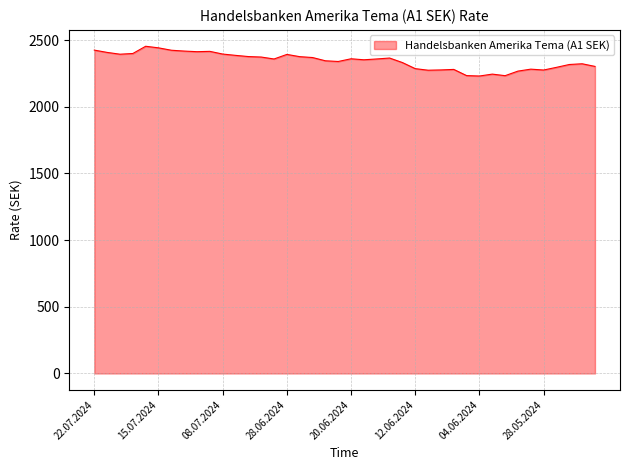

What is the greatest value displayed?

2454.0